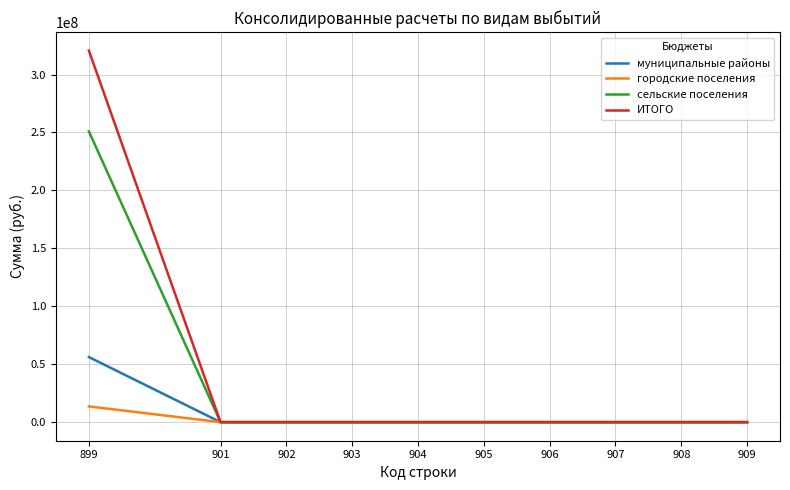

Which series has the widest spread of values?

ИТОГО